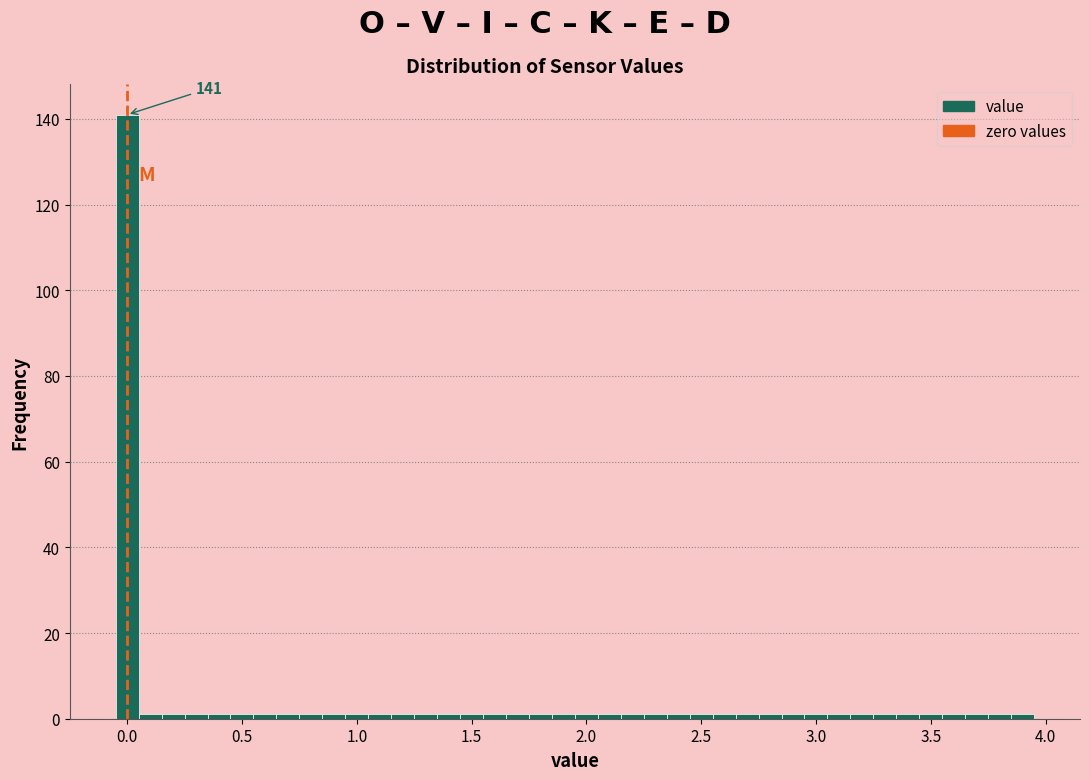

Read against the x-axis, roughly where is the centre of the tallest bar?

0.00